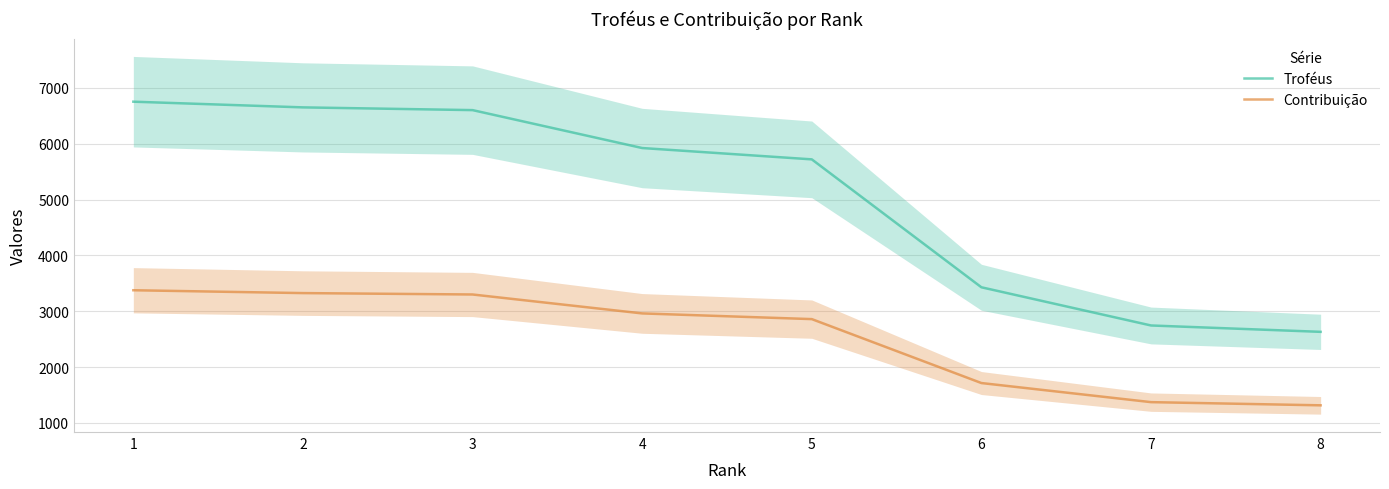

At how many categories does at least one series exceed 4245?

5